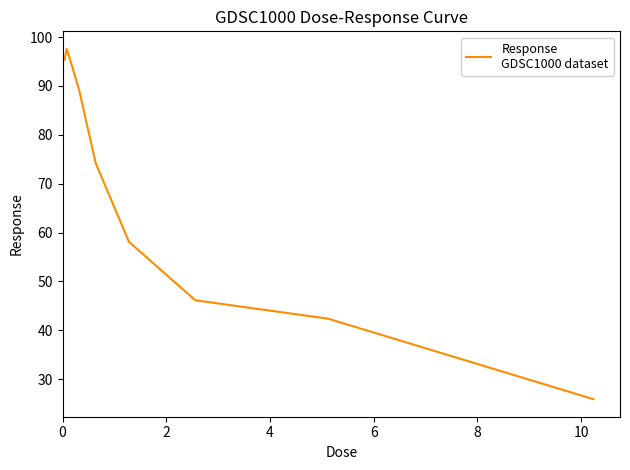

True or false: the data has more than 0 interior local peaks.

True